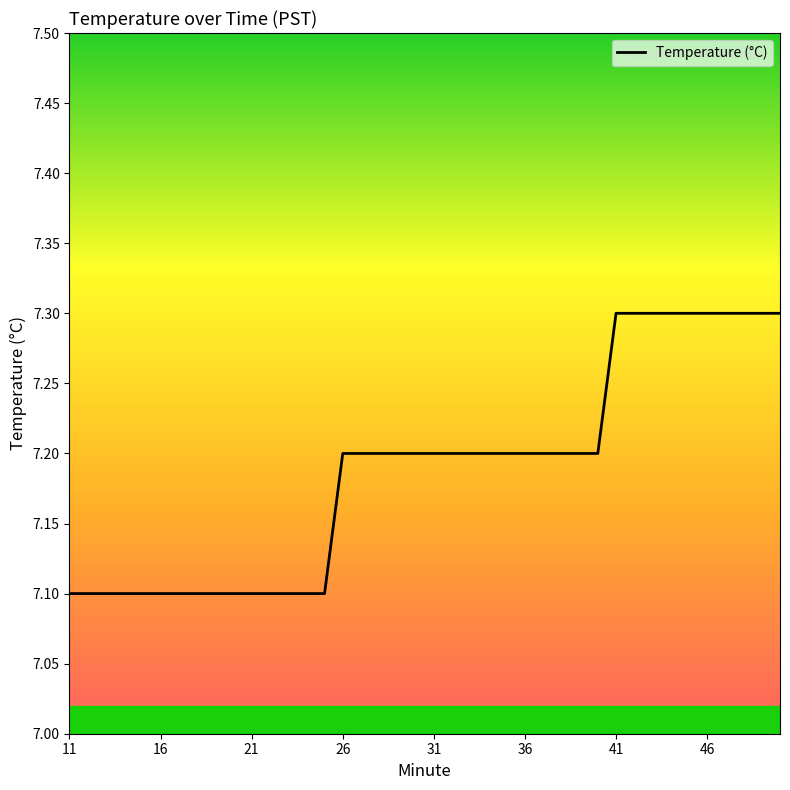

What is the minimum value shown in the chart?

7.1